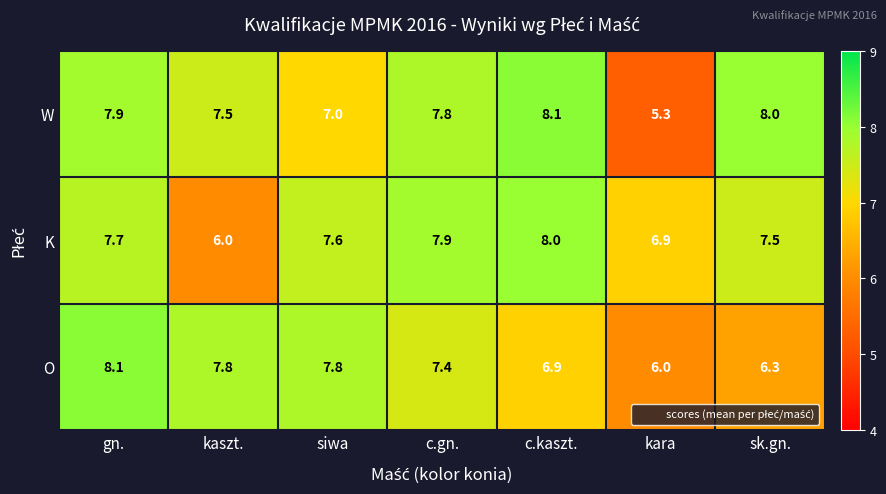

List the labels in order of K value, largest first.

c.kaszt., c.gn., gn., siwa, sk.gn., kara, kaszt.